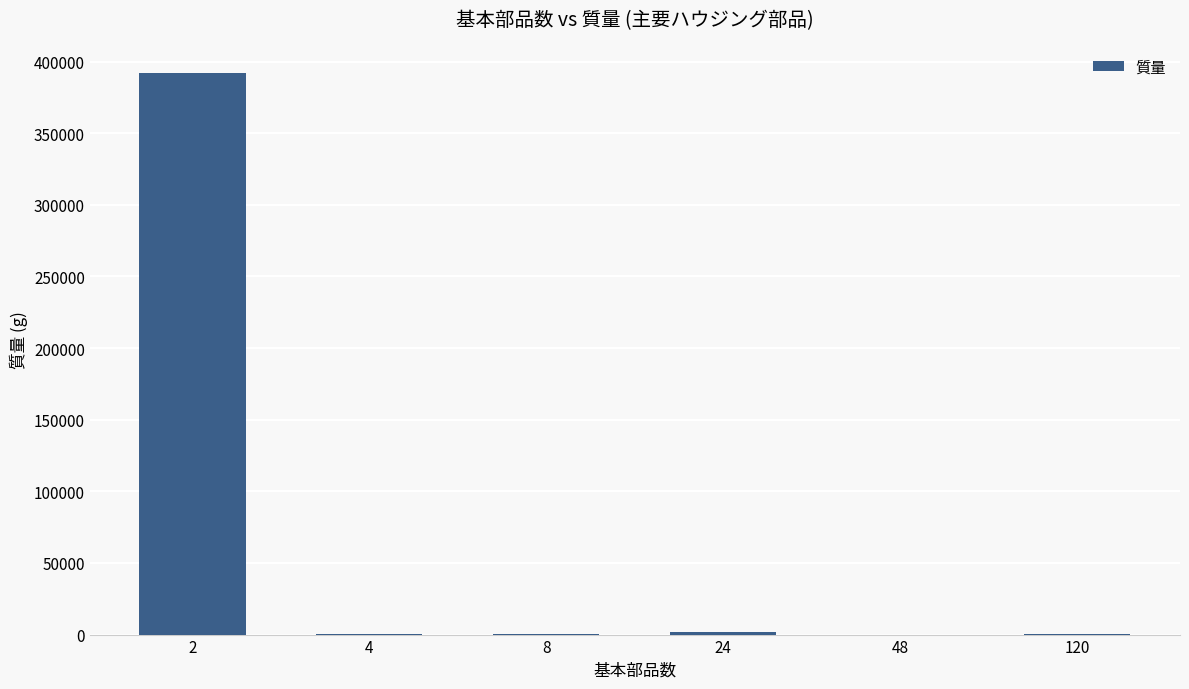

What is the maximum value shown in the chart?

392369.1